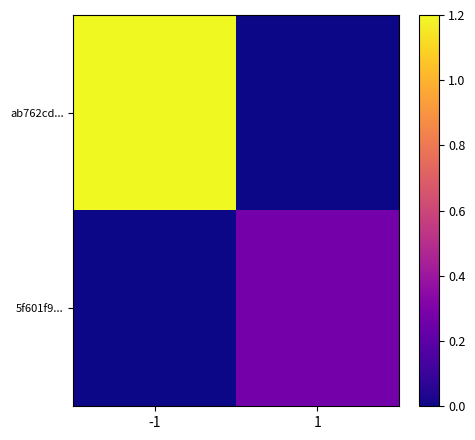

Which series has the widest spread of values?

ab762cd...